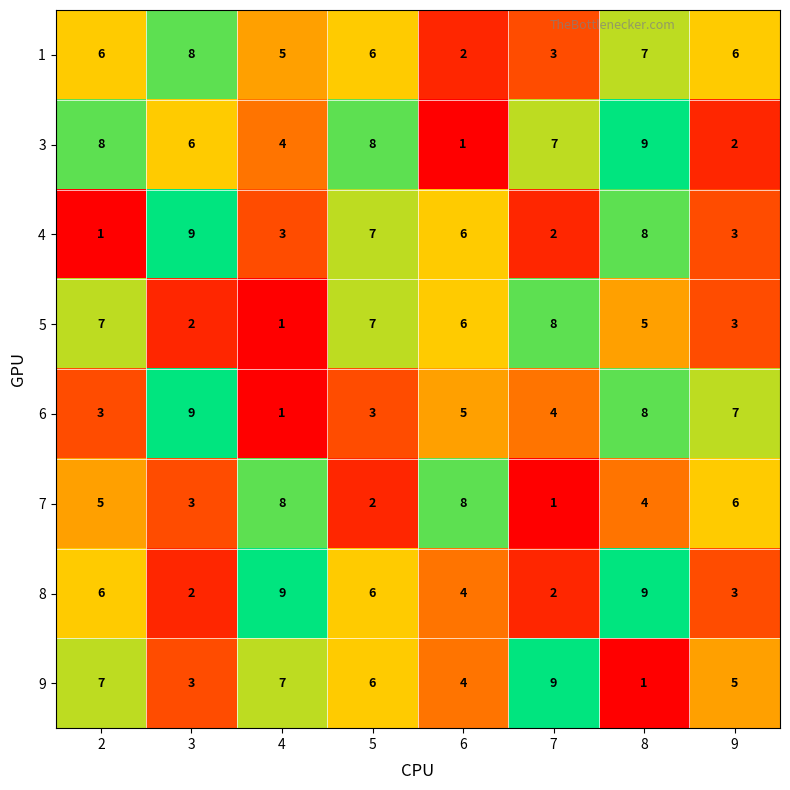

What is the difference between the highest and lowest values at 5?

6